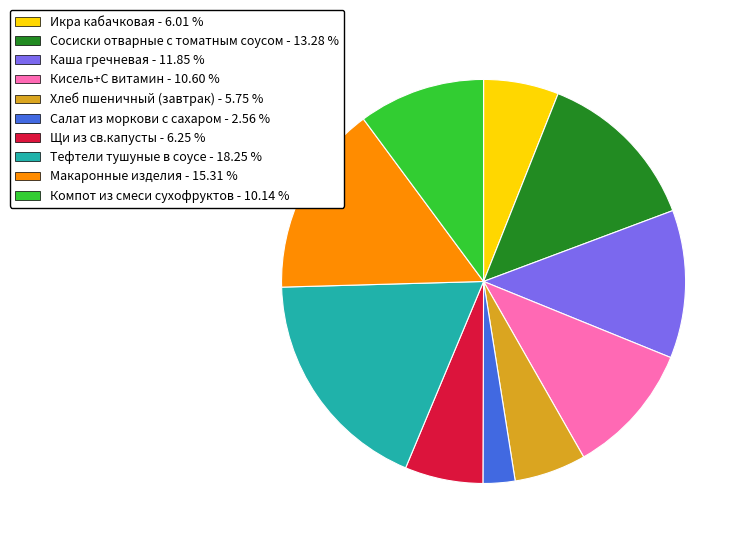

The Тефтели тушуные в соусе slice represents 24% of the pie. True or false?

False